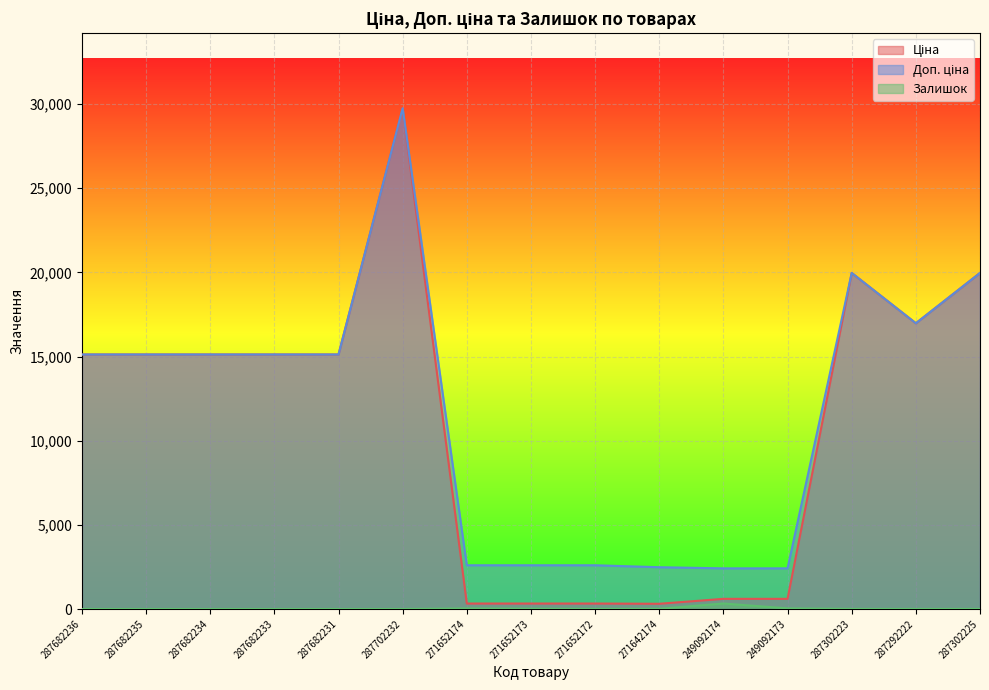

What is the label of the 15th point from the right?

287682236